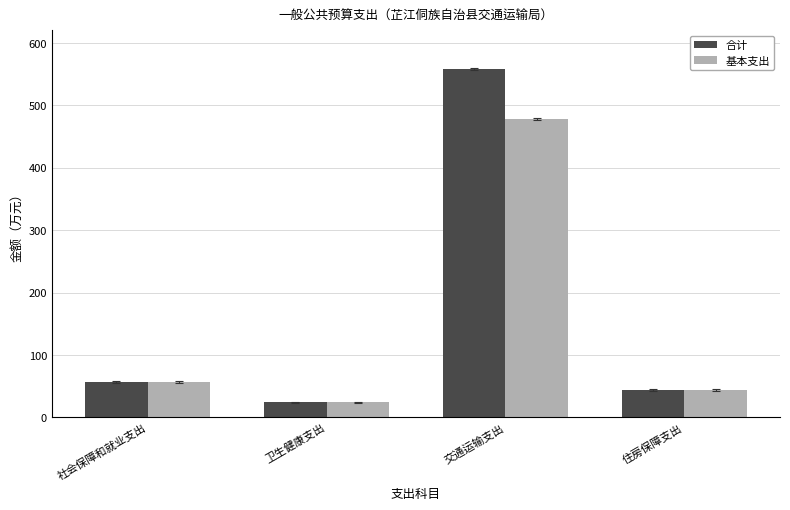

What is the minimum value for 合计?

23.8